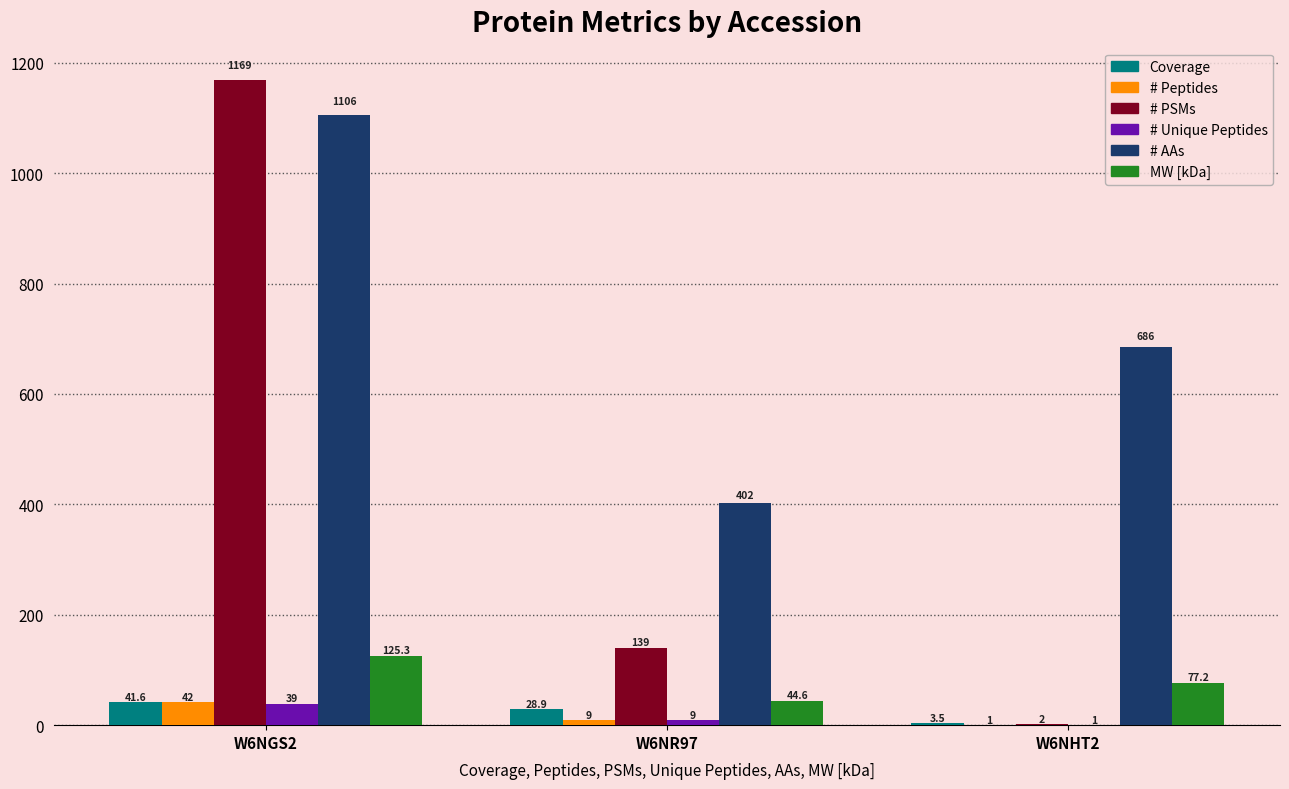

Reading right to left, extract all data points from this chart.

Coverage: W6NHT2=3.5	W6NR97=28.9	W6NGS2=41.6
# Peptides: W6NHT2=1.0	W6NR97=9.0	W6NGS2=42.0
# PSMs: W6NHT2=2.0	W6NR97=139.0	W6NGS2=1169.0
# Unique Peptides: W6NHT2=1.0	W6NR97=9.0	W6NGS2=39.0
# AAs: W6NHT2=686.0	W6NR97=402.0	W6NGS2=1106.0
MW [kDa]: W6NHT2=77.2	W6NR97=44.6	W6NGS2=125.3